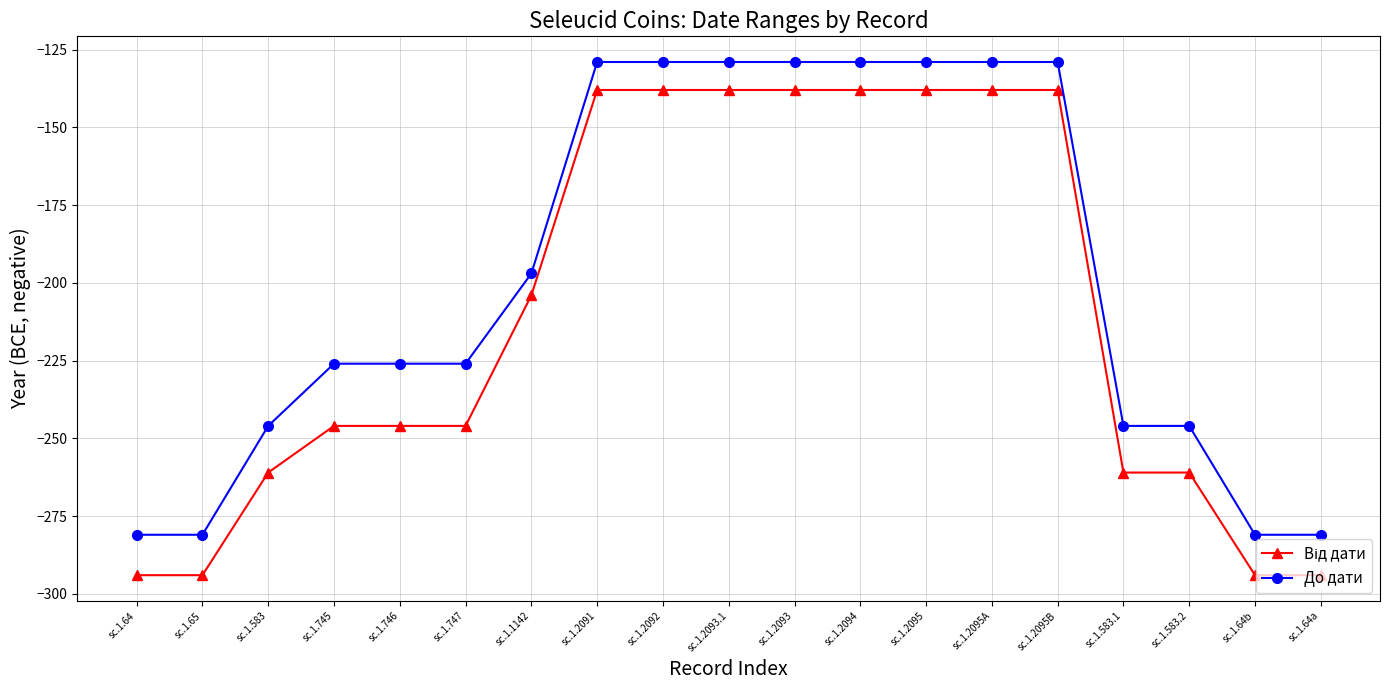

What is the value of the До дати point at the 19th from the left?

-281